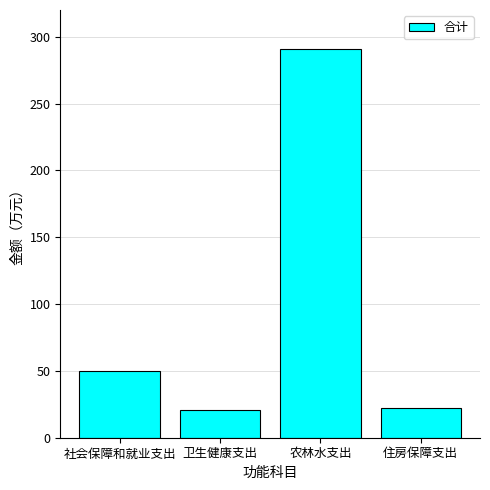

Between 农林水支出 and 社会保障和就业支出, which is larger?

农林水支出